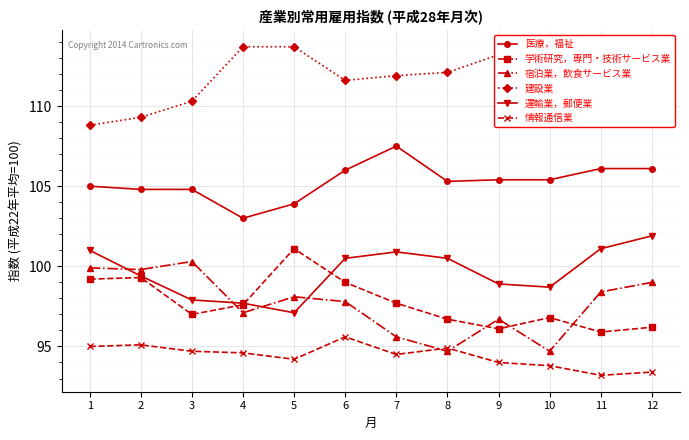

At how many categories does at least one series exceed 105?

12